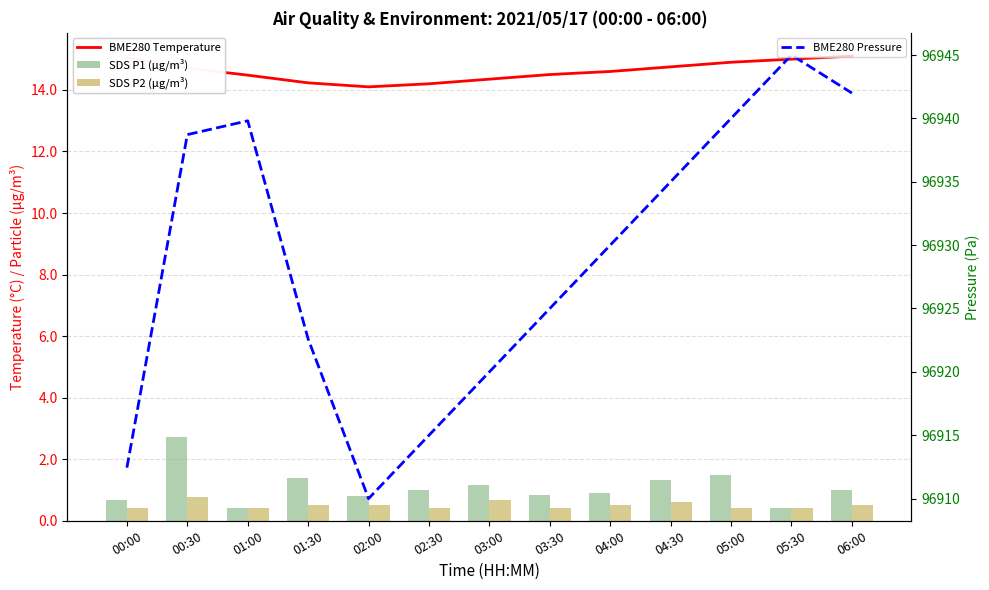

What is the greatest value displayed?

96945.0